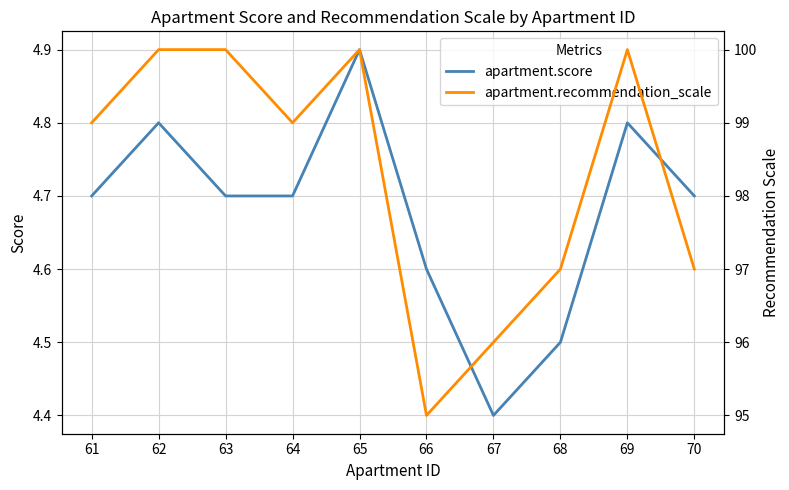

Between 69 and 68, which is larger?

69